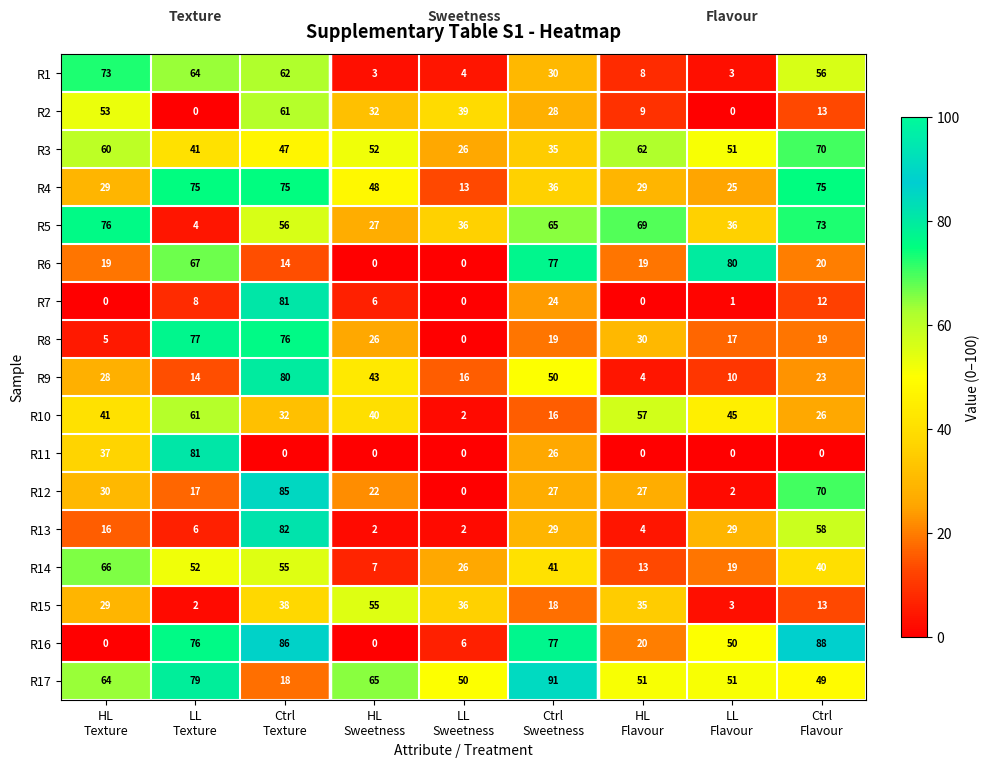

What is the average value of the R4 series?

45